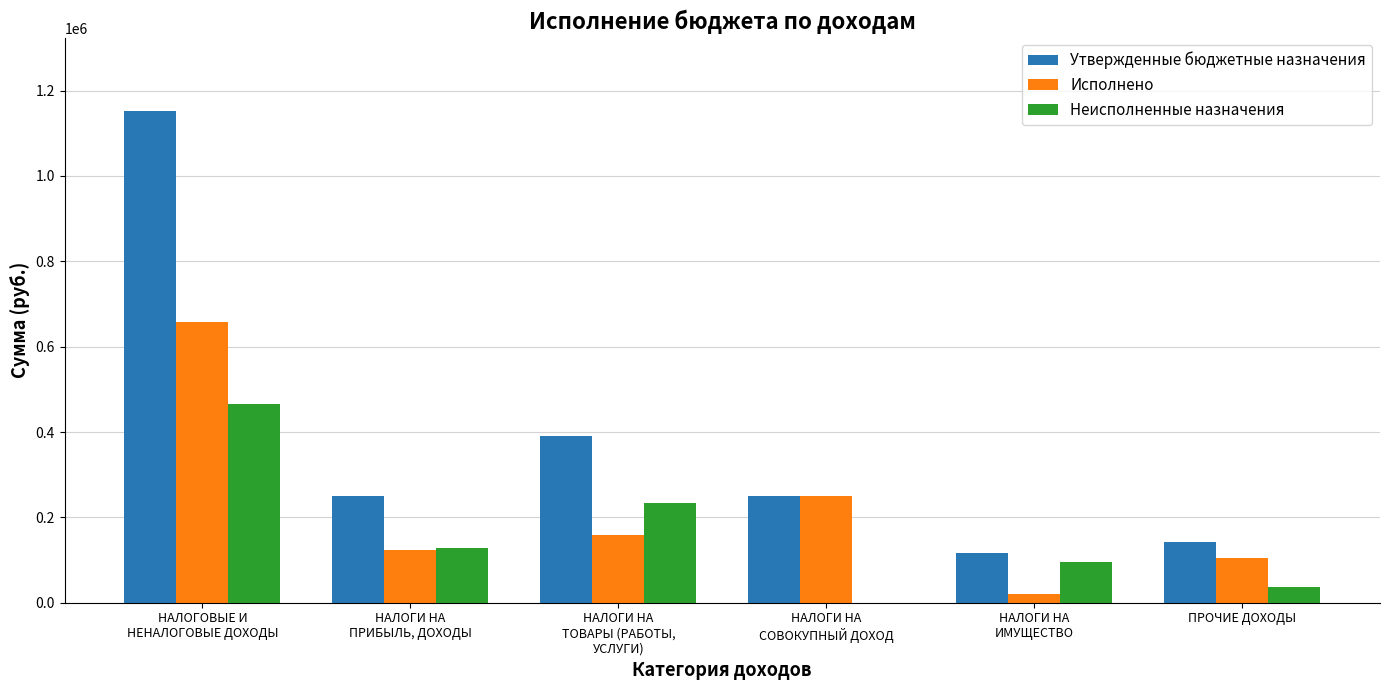

Where does the Утвержденные бюджетные назначения series first go above 250500?

НАЛОГОВЫЕ И
НЕНАЛОГОВЫЕ ДОХОДЫ